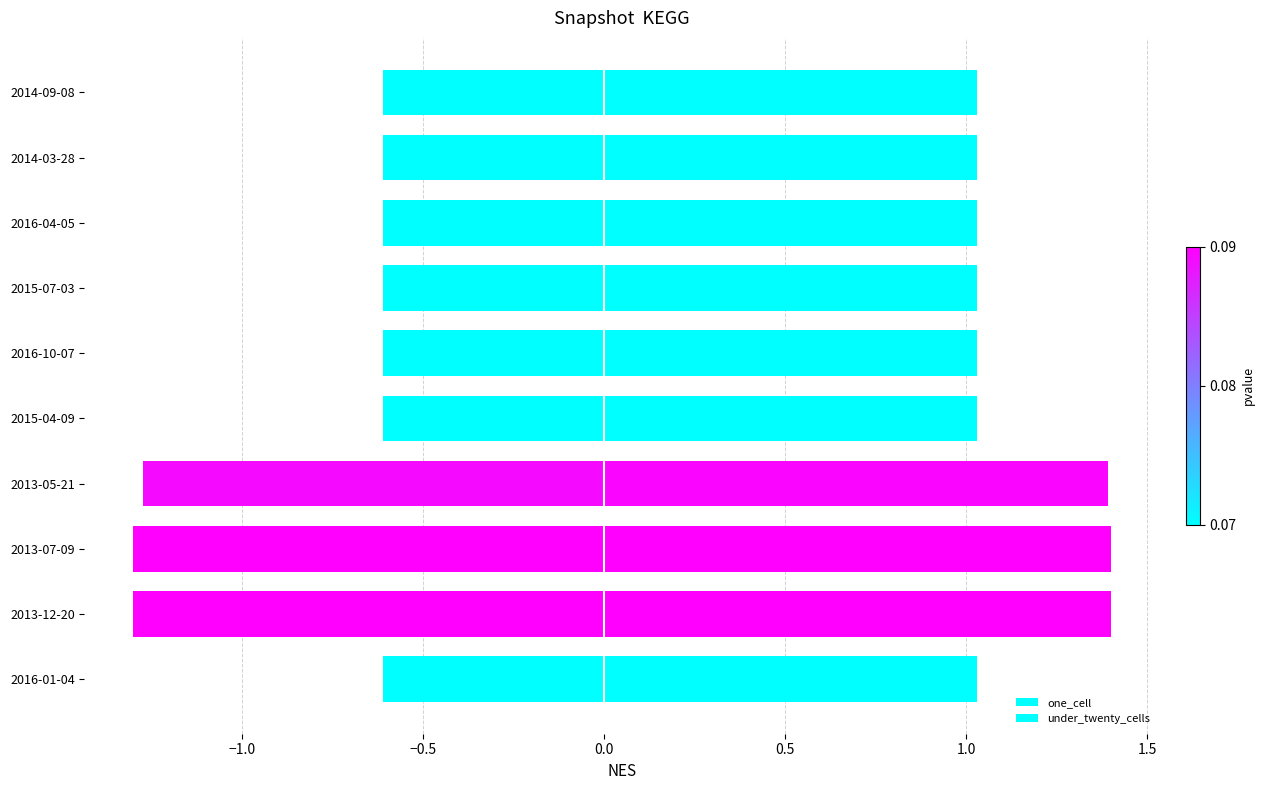

How many bars are there in each group?

2